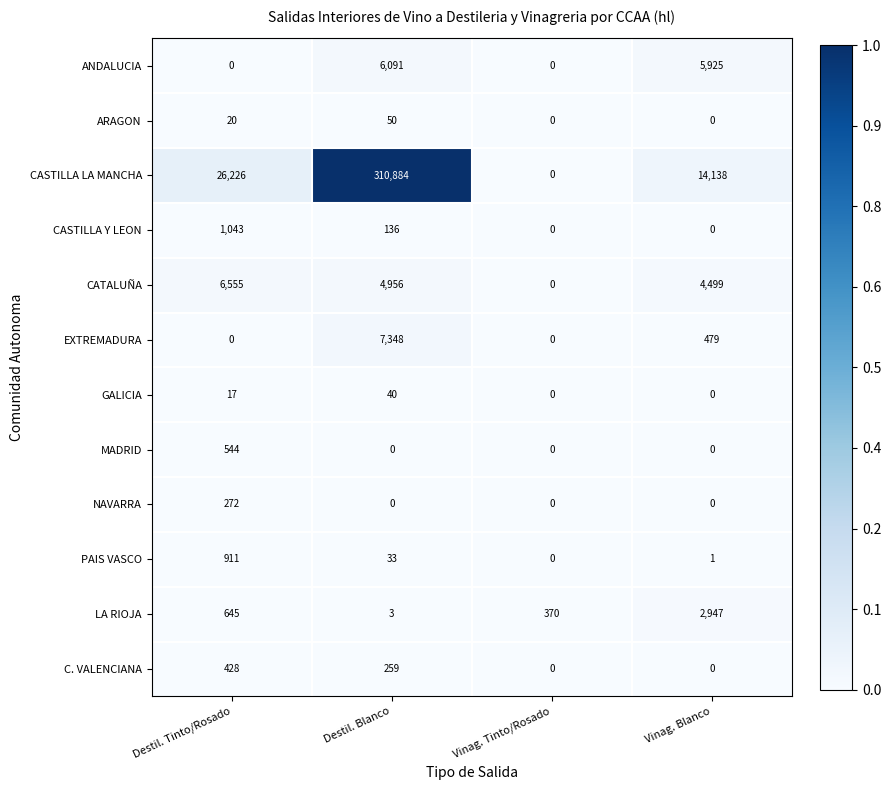

Which category has the highest value across all series?

Destil. Blanco